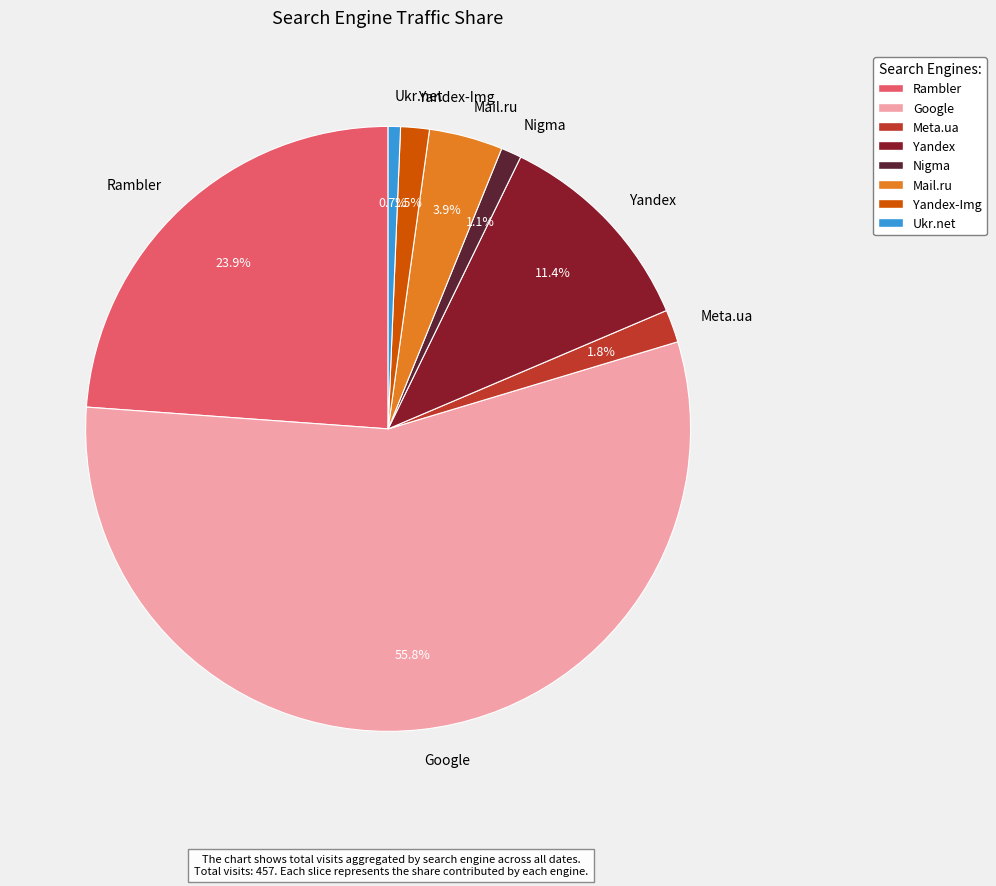

What percentage is NOT represented by Yandex?

88.6%